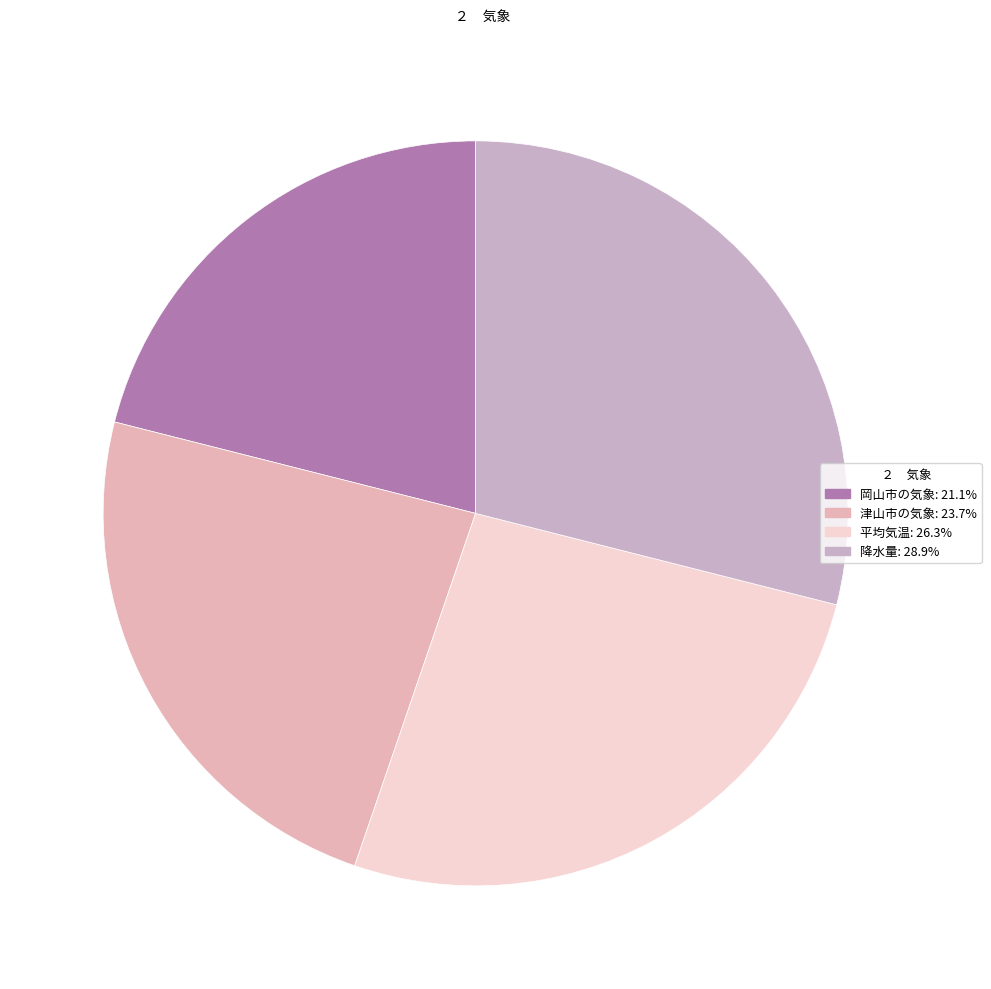

Is there a majority slice in this chart?

No